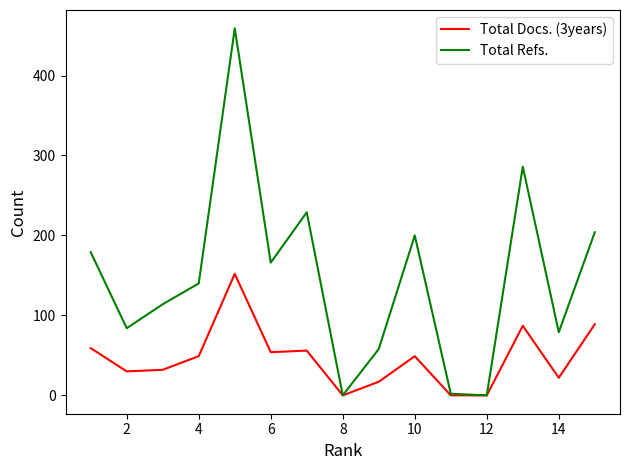

What is the maximum value for Total Refs.?

459